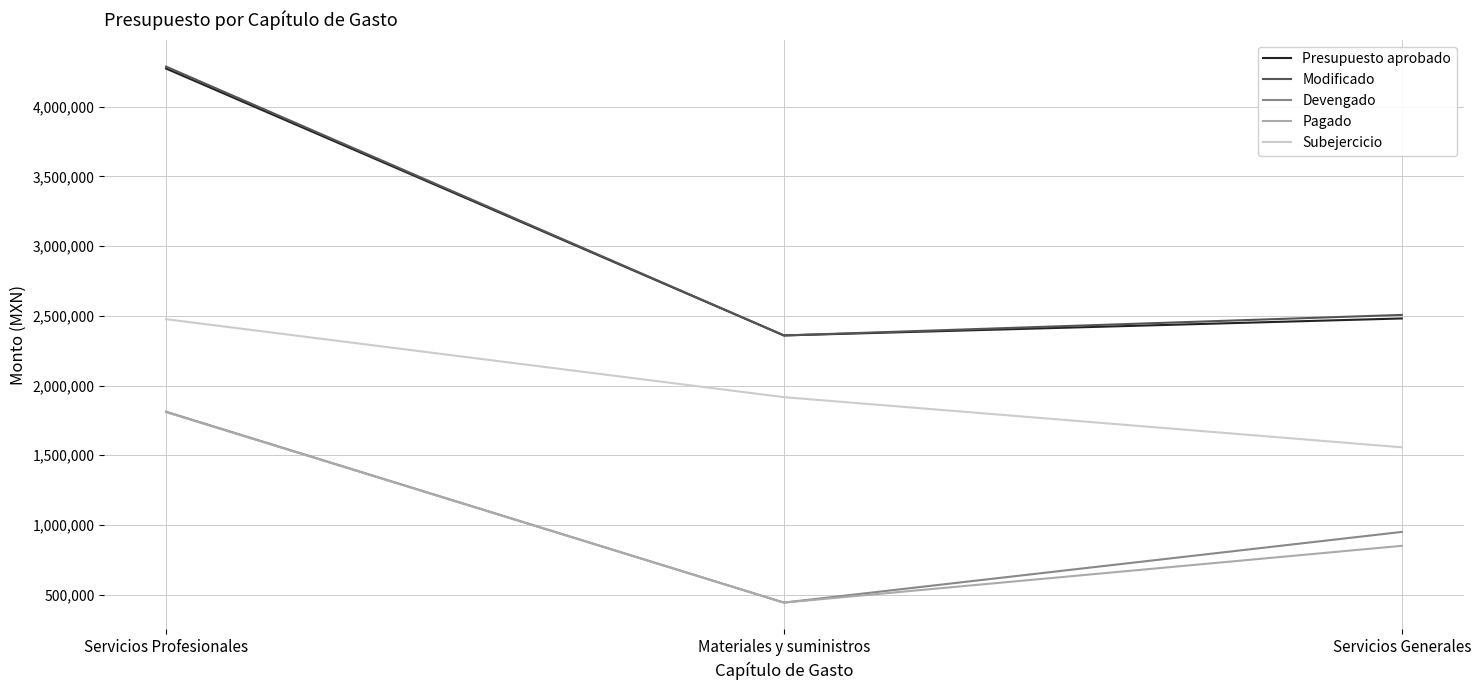

Where does the Subejercicio series first go above 1916834?

Servicios Profesionales